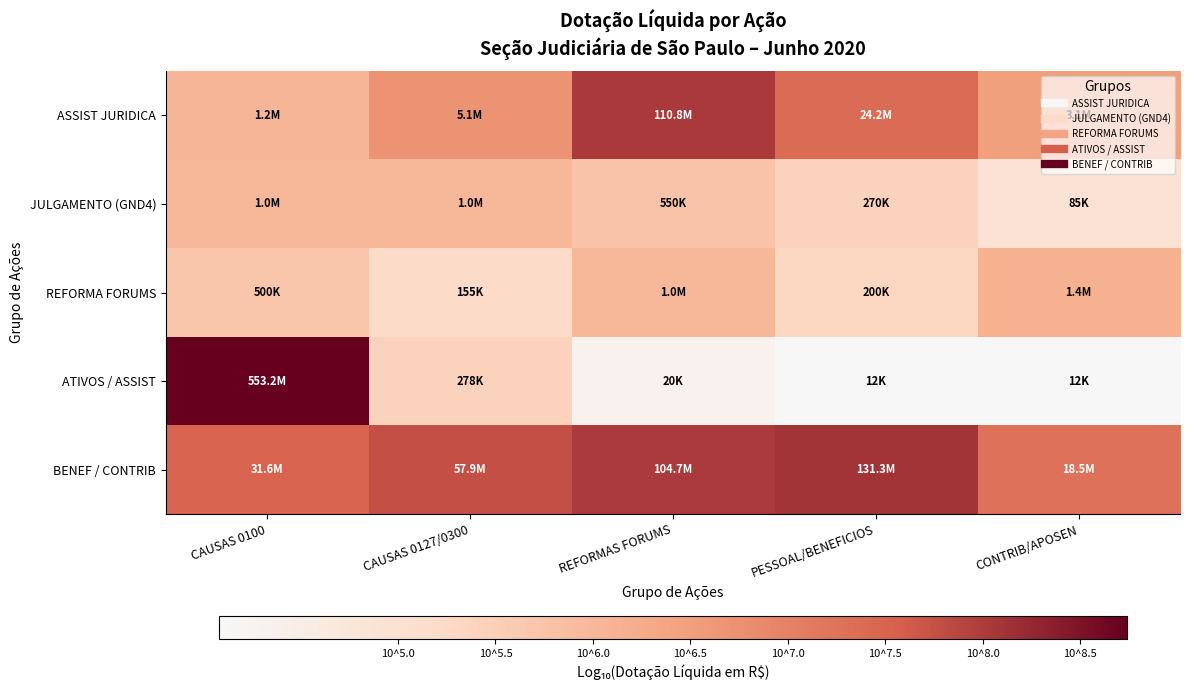

Reading left to right, what are all the values shown in this chart?

ASSIST JURIDICA: CAUSAS 0100=6.1	CAUSAS 0127/0300=6.7	REFORMAS FORUMS=8.0	PESSOAL/BENEFICIOS=7.4	CONTRIB/APOSEN=6.5
JULGAMENTO (GND4): CAUSAS 0100=6.0	CAUSAS 0127/0300=6.0	REFORMAS FORUMS=5.7	PESSOAL/BENEFICIOS=5.4	CONTRIB/APOSEN=4.9
REFORMA FORUMS: CAUSAS 0100=5.7	CAUSAS 0127/0300=5.2	REFORMAS FORUMS=6.0	PESSOAL/BENEFICIOS=5.3	CONTRIB/APOSEN=6.1
ATIVOS / ASSIST: CAUSAS 0100=8.7	CAUSAS 0127/0300=5.4	REFORMAS FORUMS=4.3	PESSOAL/BENEFICIOS=4.1	CONTRIB/APOSEN=4.1
BENEF / CONTRIB: CAUSAS 0100=7.5	CAUSAS 0127/0300=7.8	REFORMAS FORUMS=8.0	PESSOAL/BENEFICIOS=8.1	CONTRIB/APOSEN=7.3